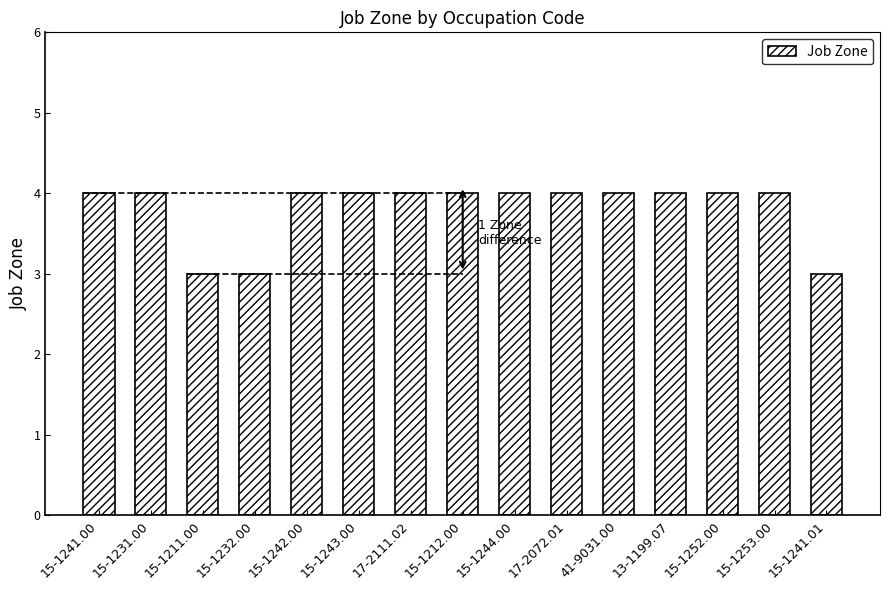

What is the ratio of the value at 15-1212.00 to the value at 15-1232.00?

1.3